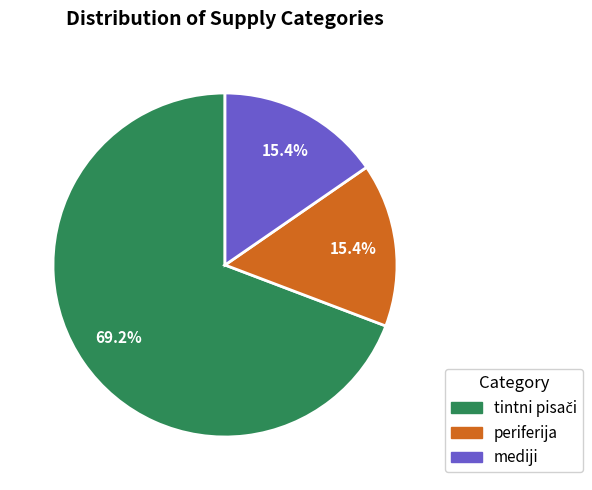

Is it true that mediji is 22% of the pie?

False